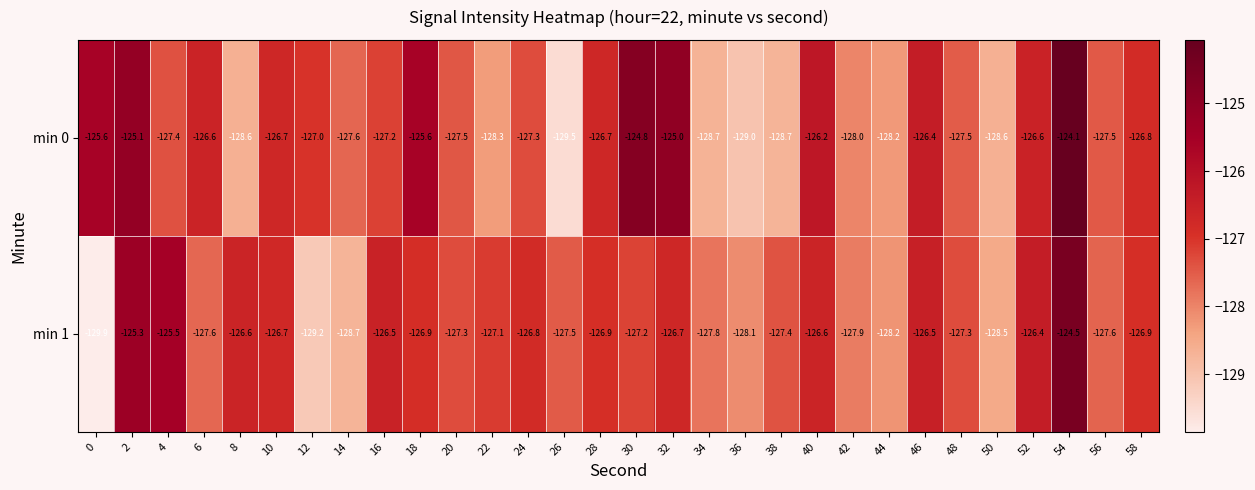

What is the sum of all min 0 values?

-3812.8